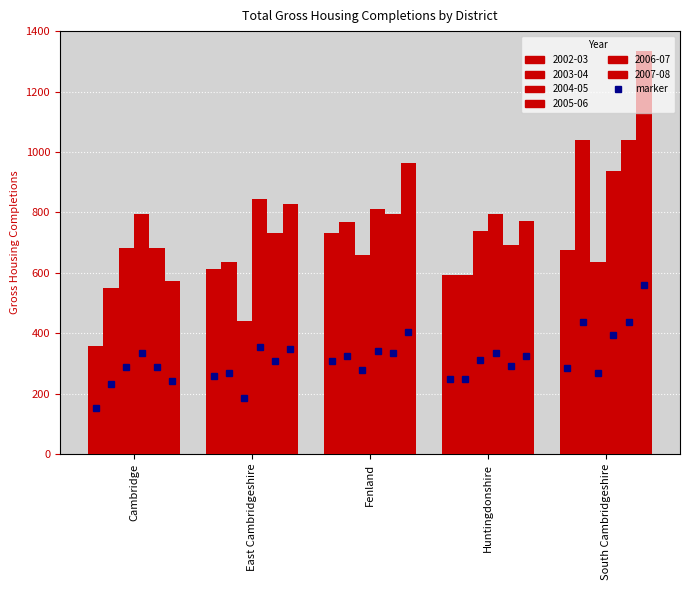

Is the value of 2002-03 at Fenland greater than the value of 2004-05 at Cambridge?

Yes